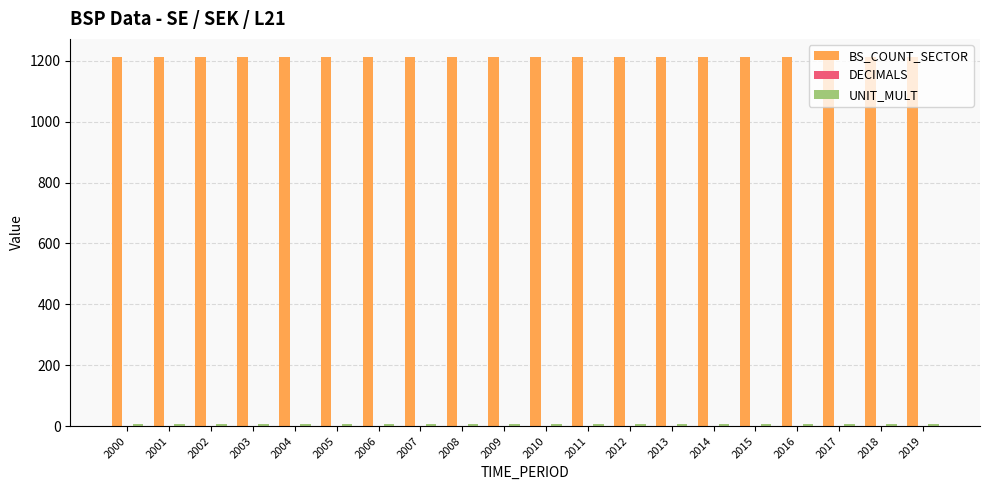

How many groups of bars are there?

20